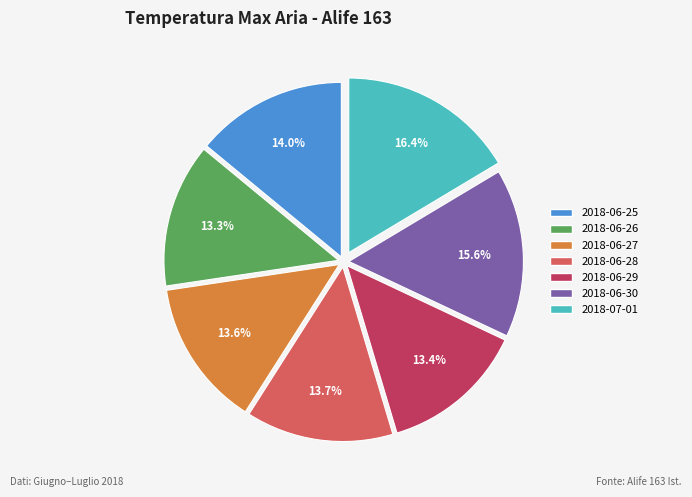

Is there a majority slice in this chart?

No